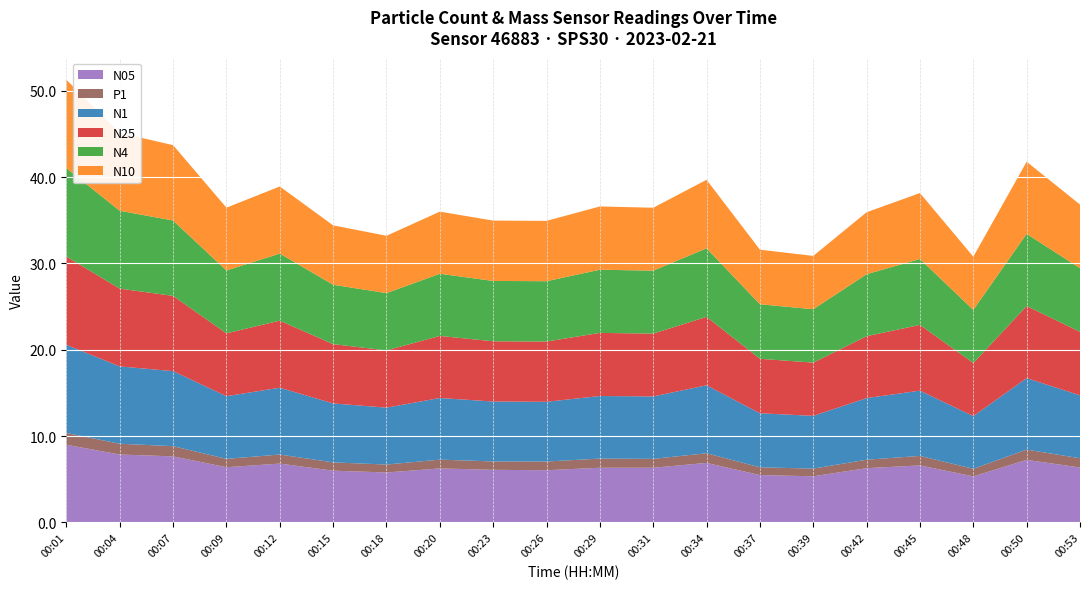

Reading left to right, transcribe all the data shown in this chart.

N1: 10.2	9.0	8.7	7.3	7.7	6.8	6.6	7.1	6.9	6.9	7.2	7.2	7.9	6.3	6.1	7.1	7.6	6.1	8.3	7.3
N10: 10.2	9.0	8.7	7.3	7.8	6.9	6.6	7.2	7.0	7.0	7.3	7.3	7.9	6.3	6.2	7.2	7.6	6.2	8.4	7.4
N4: 10.2	9.0	8.7	7.3	7.8	6.9	6.6	7.2	7.0	7.0	7.3	7.3	7.9	6.3	6.2	7.2	7.6	6.2	8.4	7.4
N25: 10.2	9.0	8.7	7.3	7.8	6.9	6.6	7.2	7.0	7.0	7.3	7.3	7.9	6.3	6.2	7.2	7.6	6.2	8.3	7.4
N05: 9.0	7.9	7.7	6.4	6.8	6.0	5.8	6.2	6.1	6.0	6.3	6.3	6.9	5.5	5.3	6.3	6.6	5.3	7.2	6.4
P1: 1.4	1.2	1.2	1.0	1.1	1.0	0.9	1.0	1.0	1.0	1.1	1.0	1.1	0.9	0.9	1.0	1.1	0.9	1.2	1.1